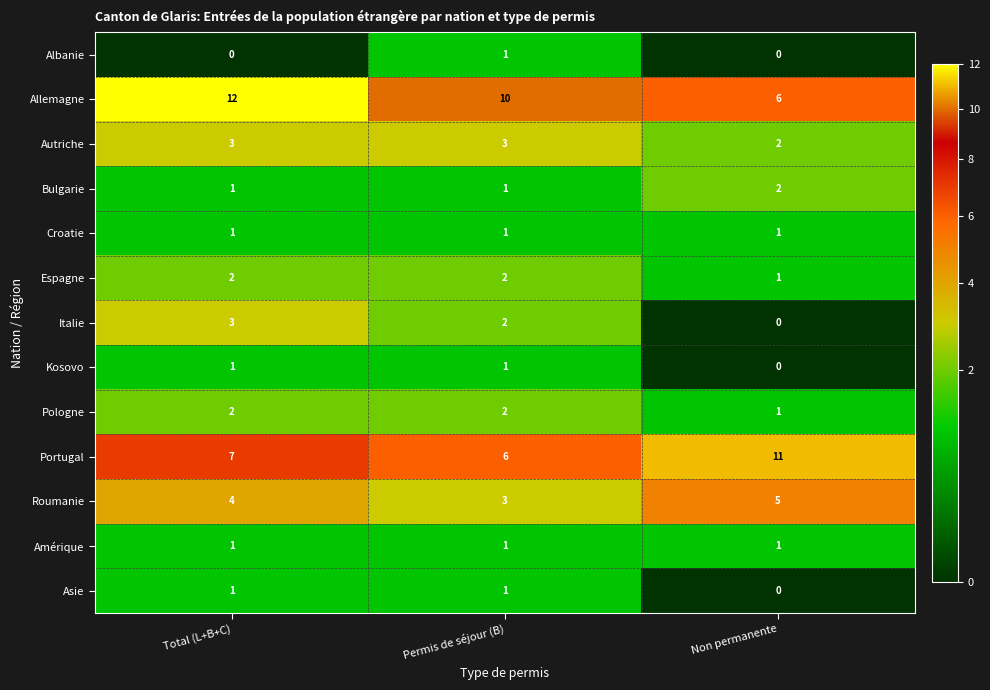

Read the Roumanie value at Permis de séjour (B).

3